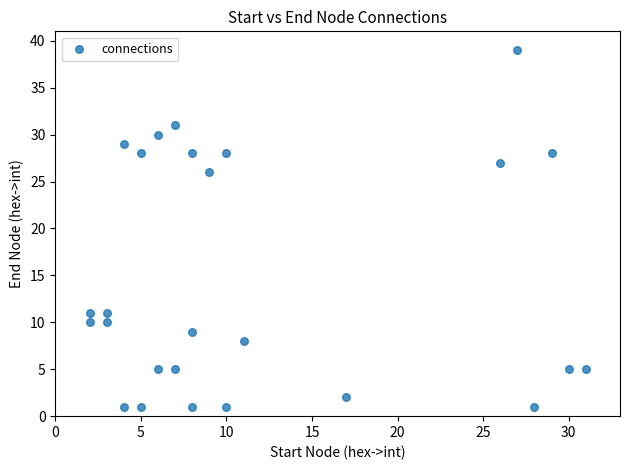

What Y value in the scatter plot is closest to 20?

26